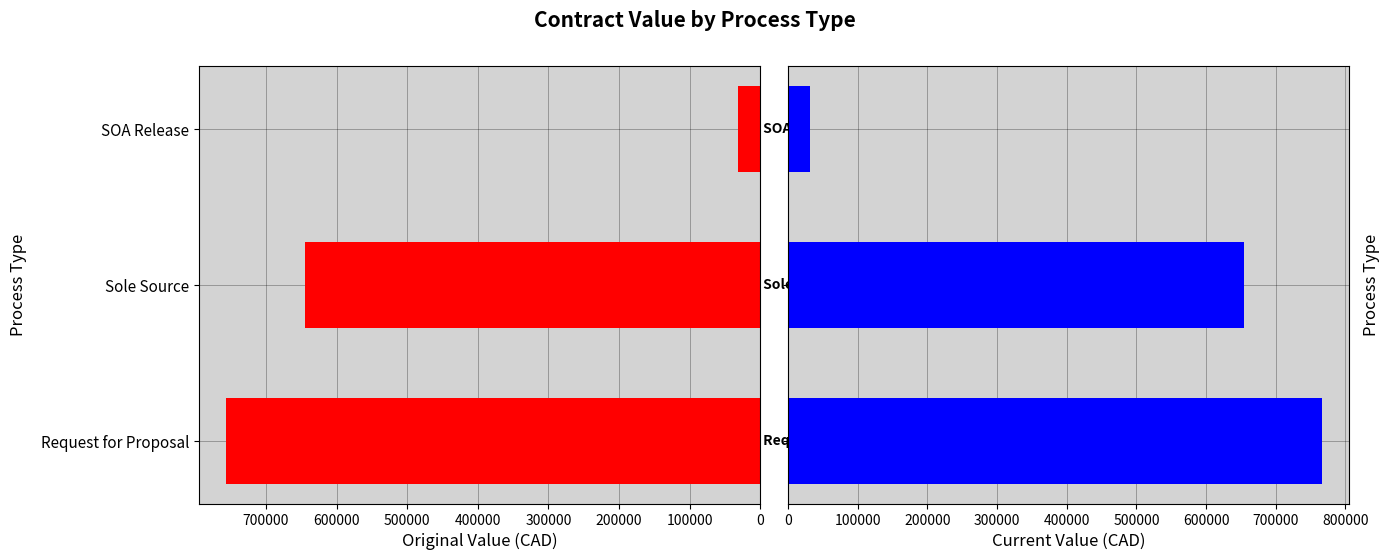

Which series has the largest total across all categories?

current_value